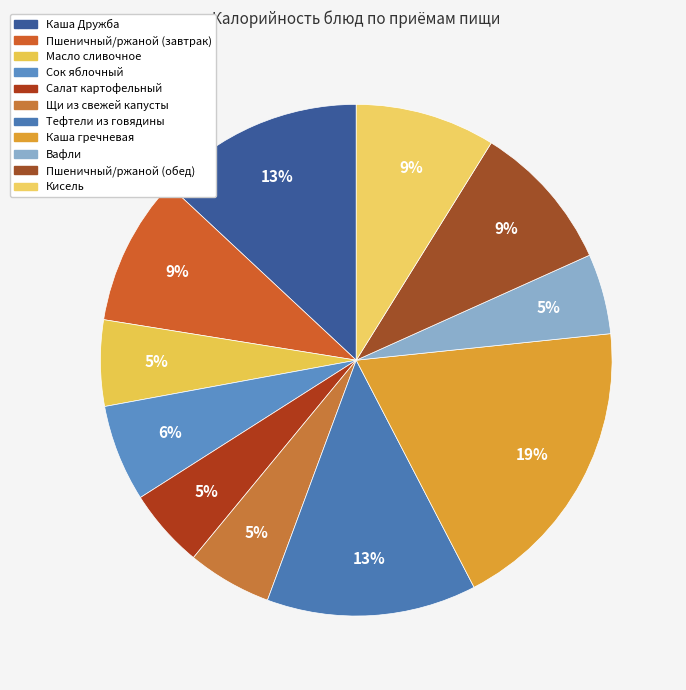

What portion of the pie excludes Сок яблочный?

93.9%